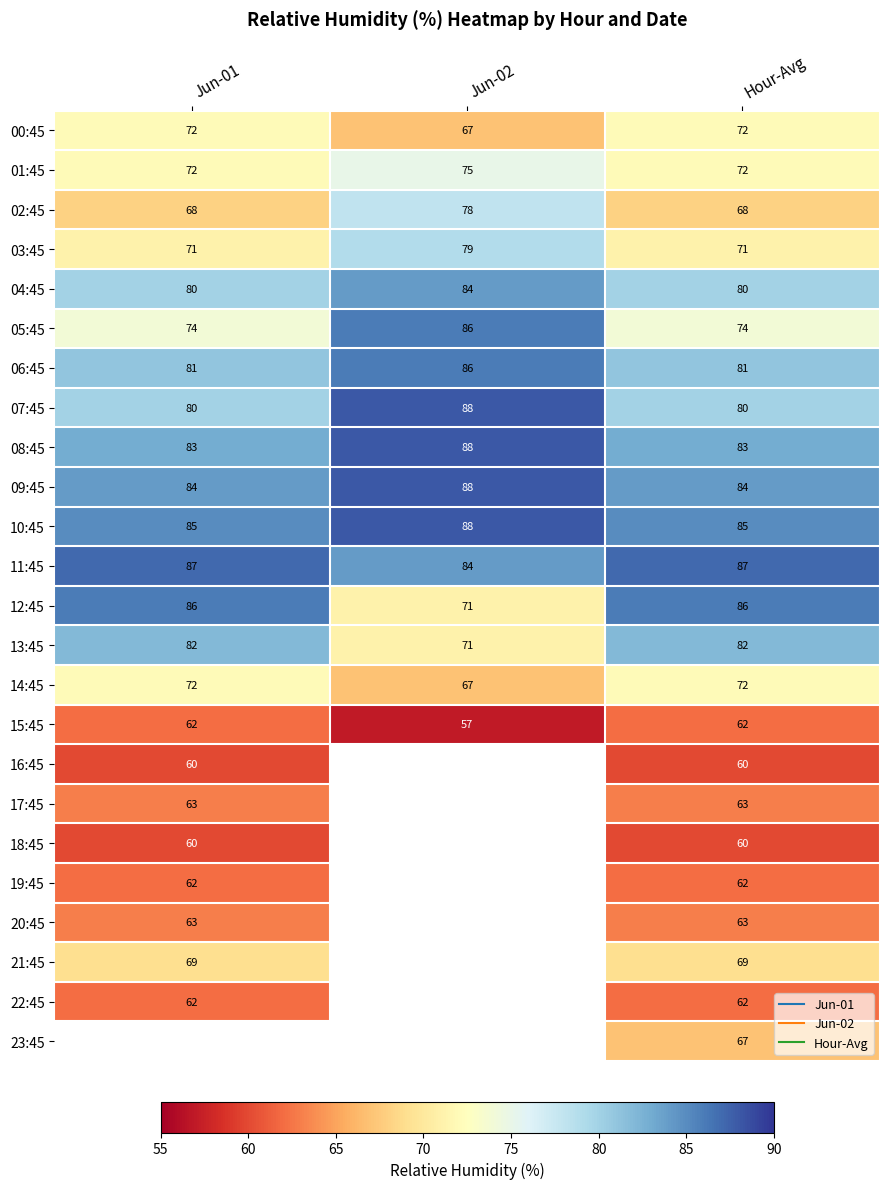

How many series are shown in this chart?

24